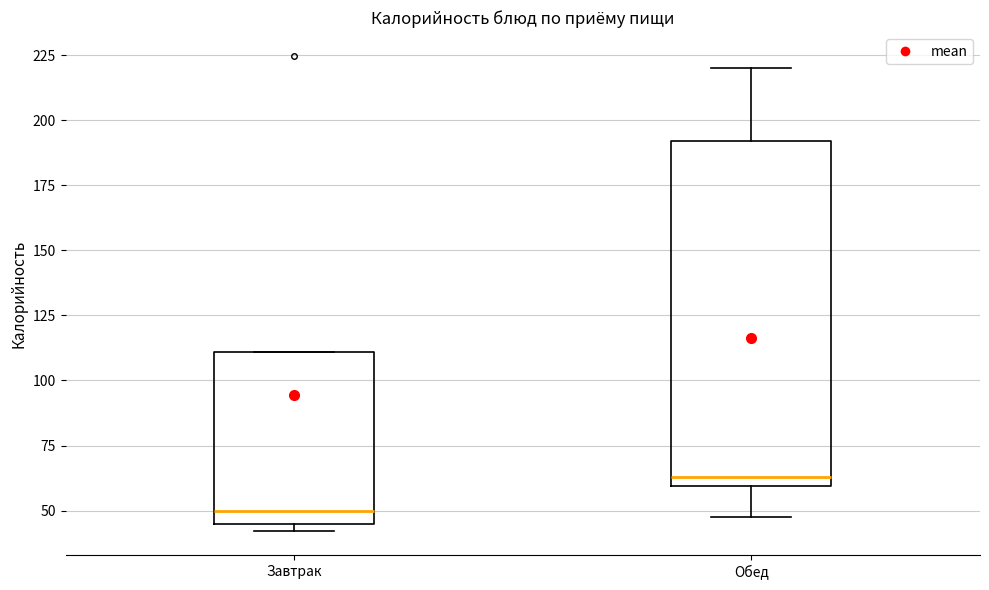

Where does the median line of the box for Завтрак sit on the y-axis? The values are not printed on the chart, so give them approximately, as read against the axis.

50